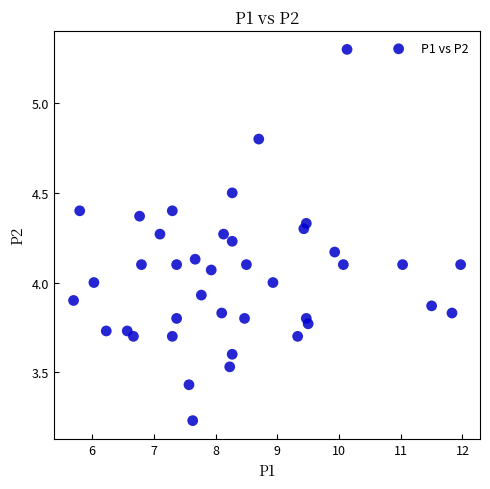

What is the range of Y values (max minus min)?

2.1